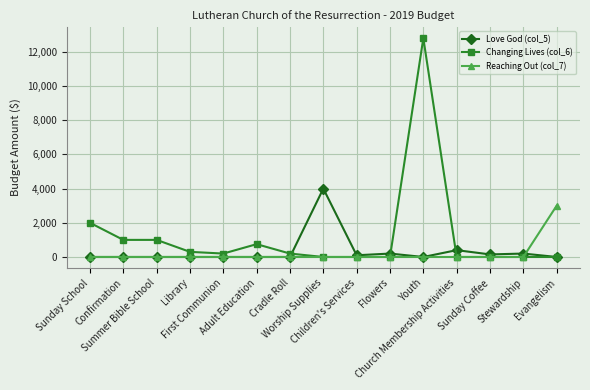

Does the chart have visible grid lines?

Yes